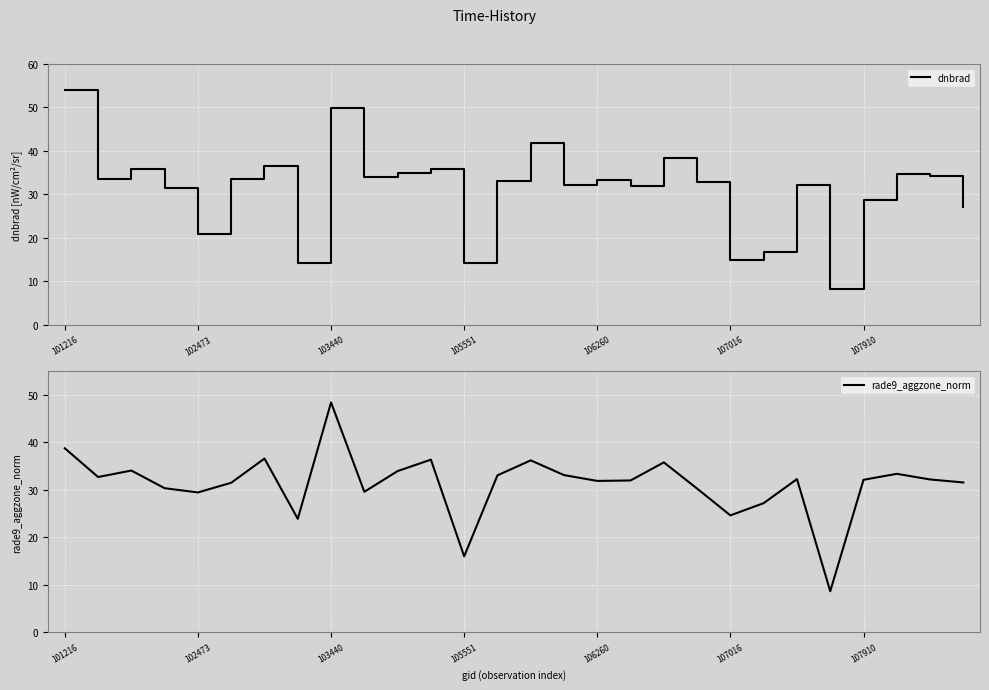

Where is rade9_aggzone_norm nearest to the value 28?

21